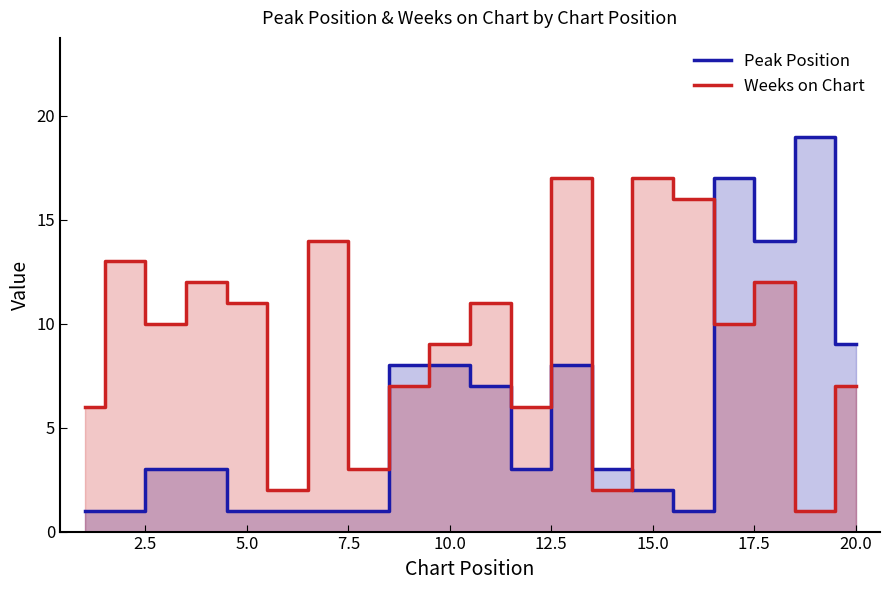

Rank the series by their maximum value, from lowest to highest.

Weeks on Chart, Peak Position